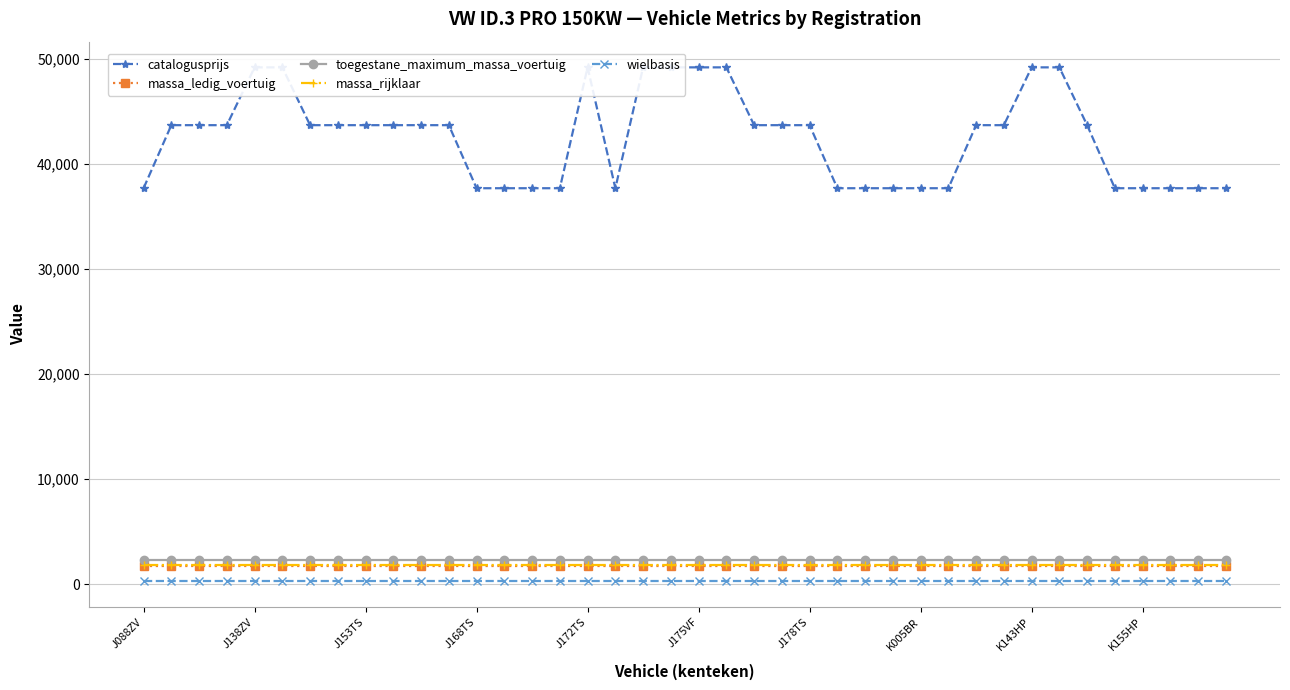

True or false: wielbasis and massa_rijklaar intersect in this chart.

False